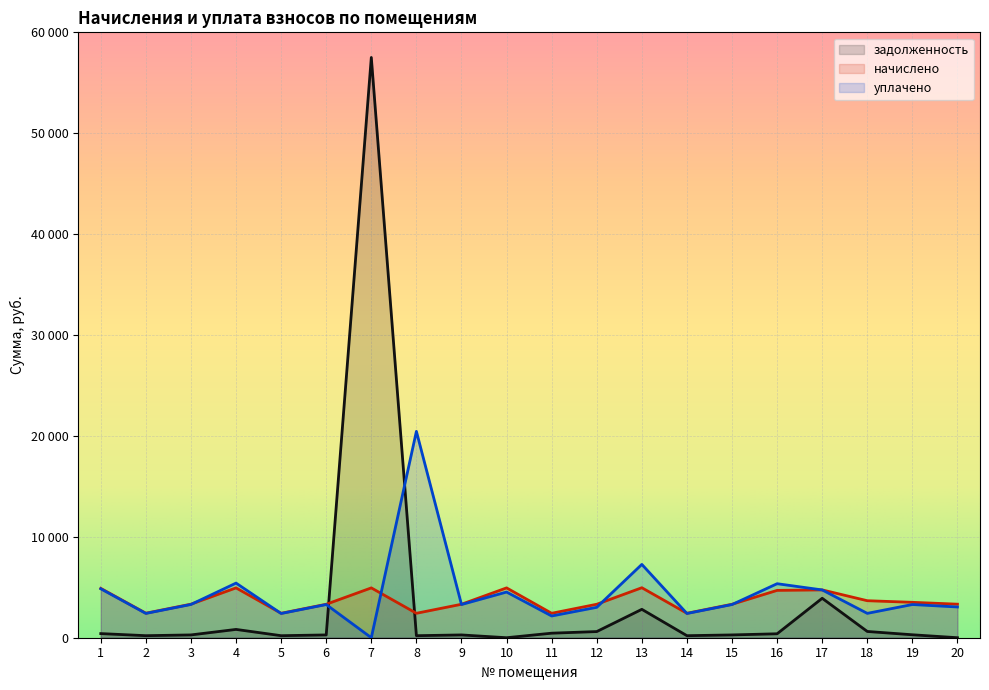

Where do уплачено and начислено first cross each other?

3 and 4